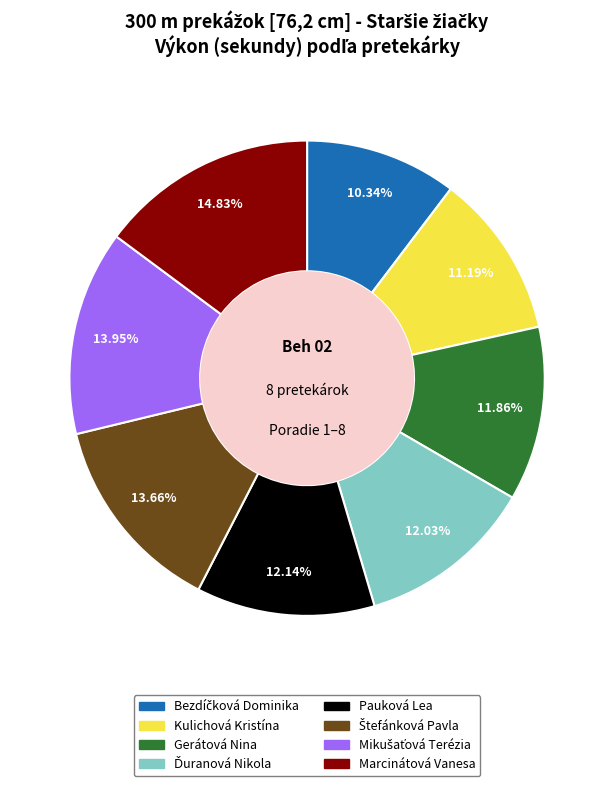

Which slice is the largest?

Marcinátová Vanesa